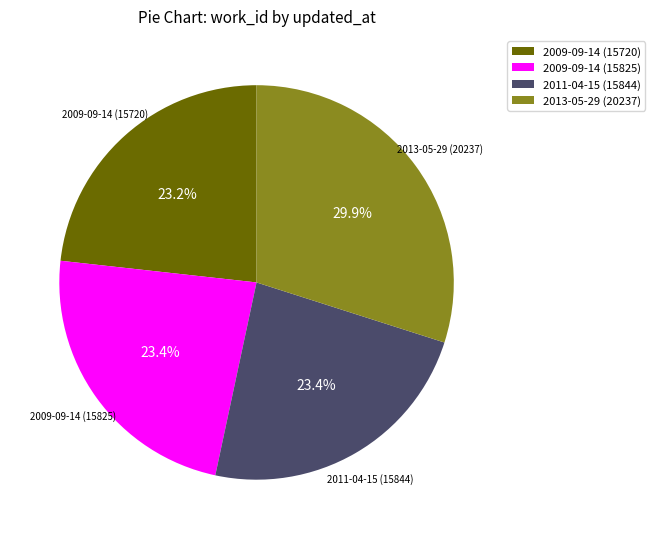

To the nearest percent, what is the difference between the largest and smallest slice percentages?

7%